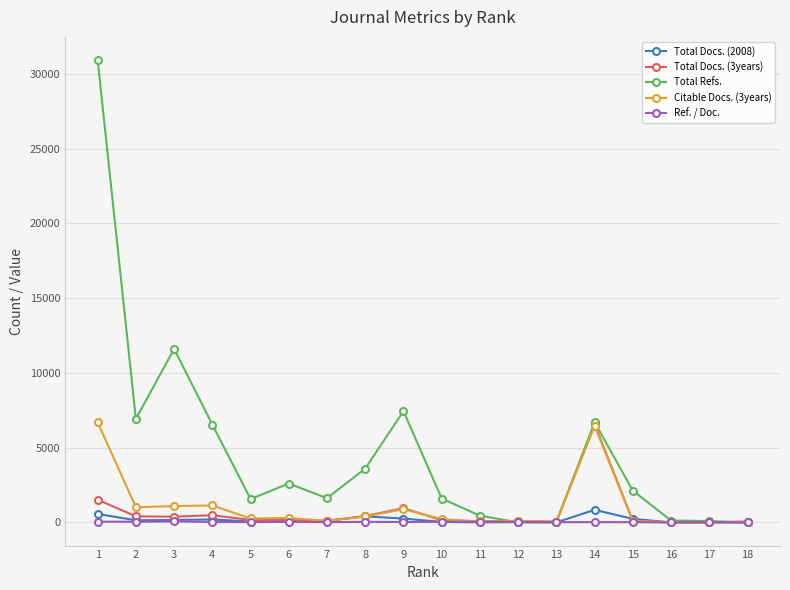

What is the sum of all Total Docs. (3years) values?

11749